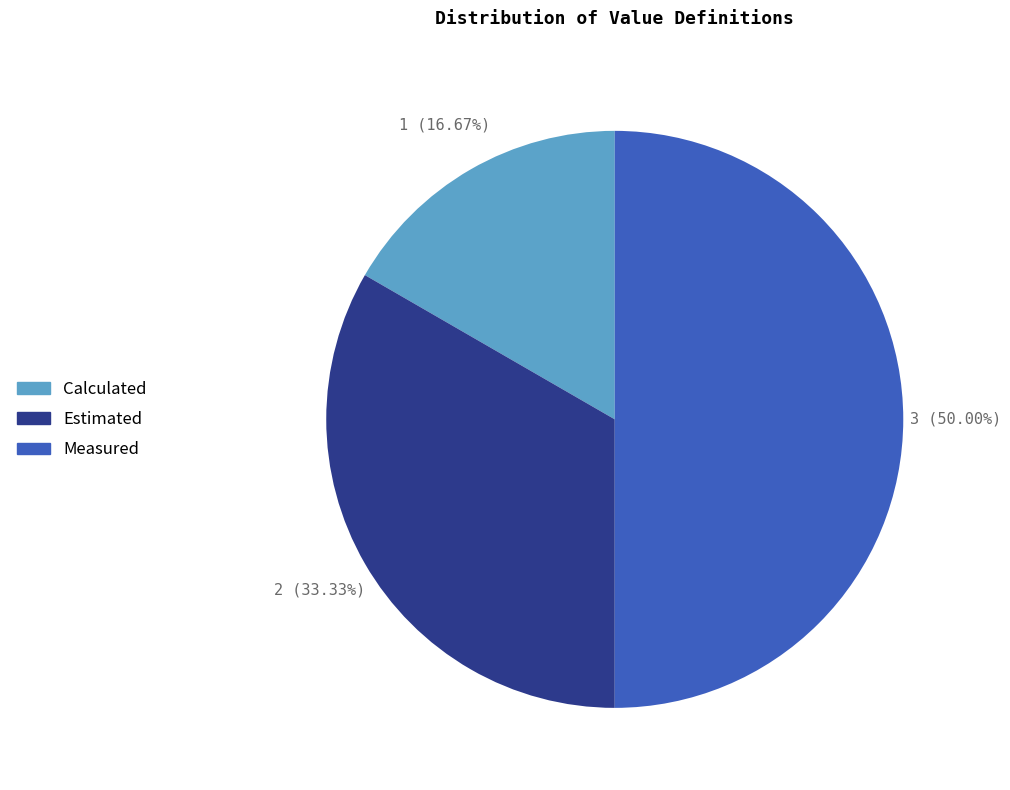

How many segments does this pie chart have?

3